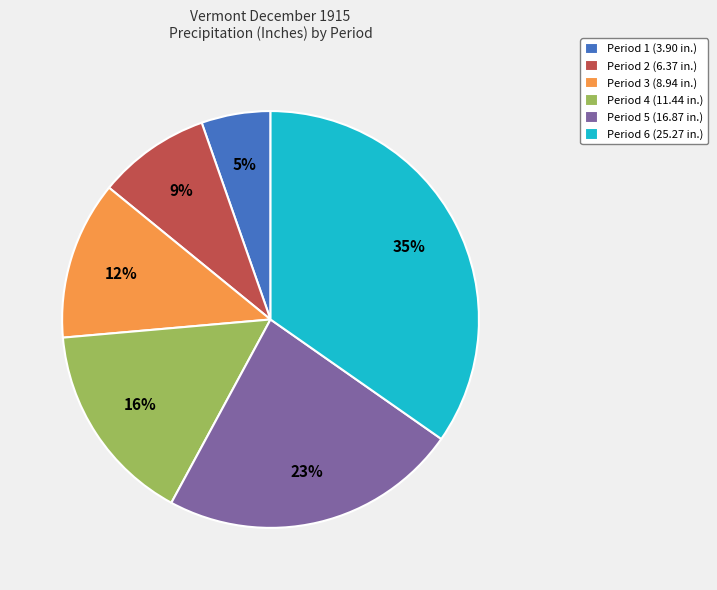

Which slice is the largest?

Period 6